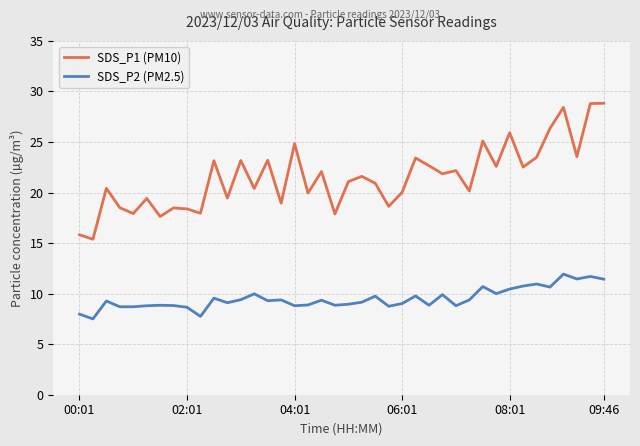

What is the difference between the maximum and minimum values in the SDS_P2 (PM2.5) series?

4.4